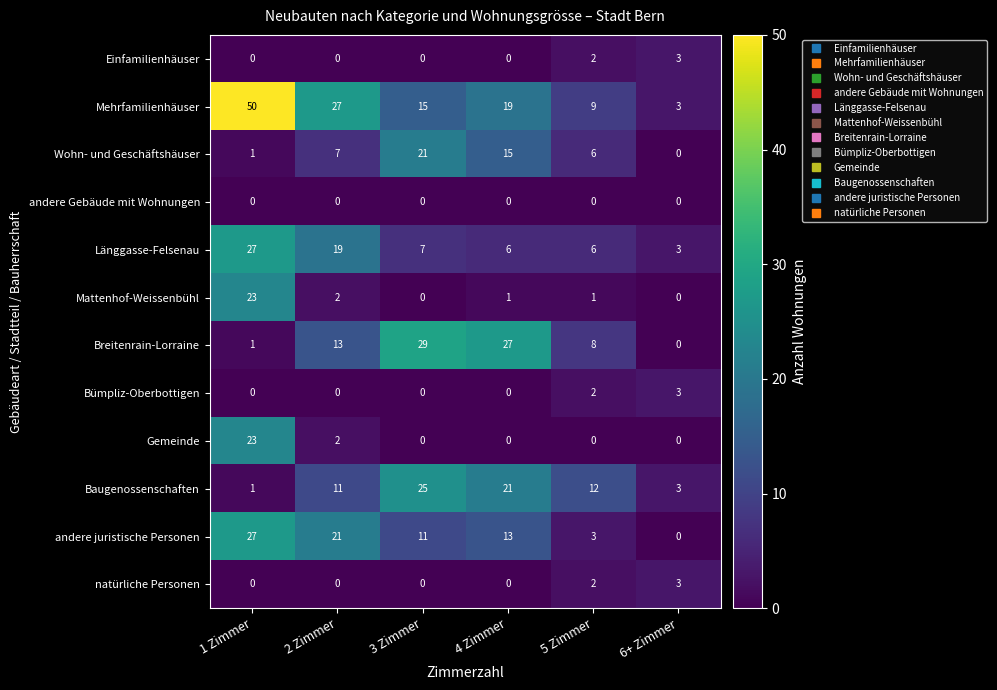

What is the difference between the maximum and second lowest values in the Baugenossenschaften series?

22